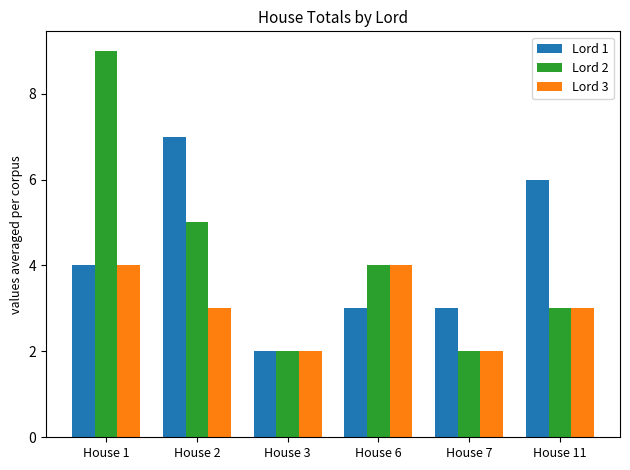

How many Lord 3 values are between 2 and 4?

6